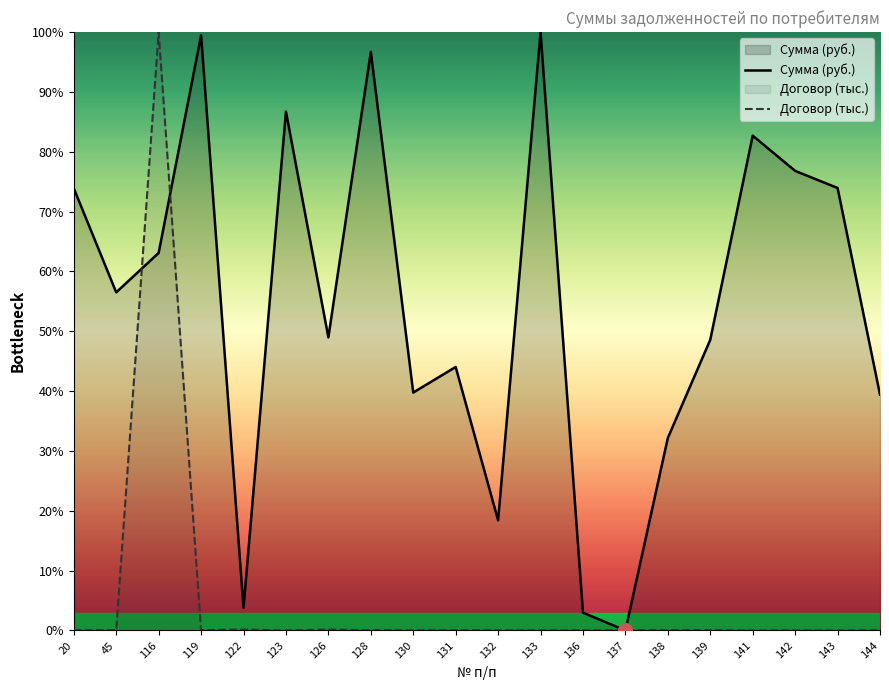

How many times do Договор (тыс.) and Сумма (руб.) cross each other?

4